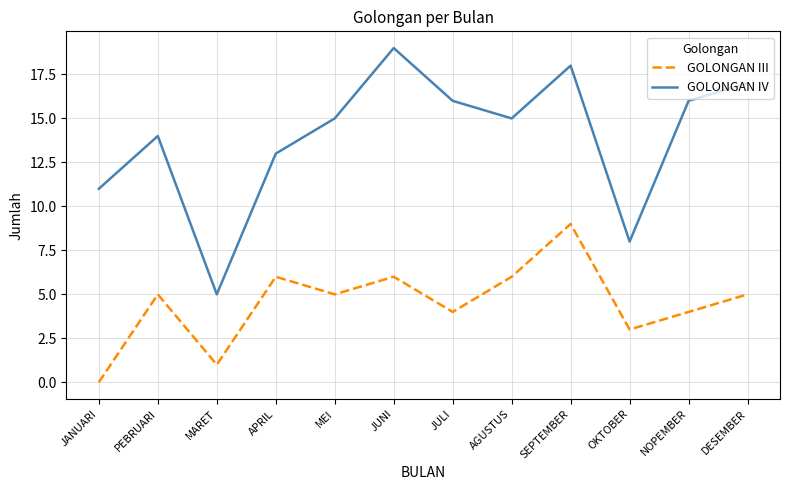

At which category does GOLONGAN III reach its first local peak?

PEBRUARI